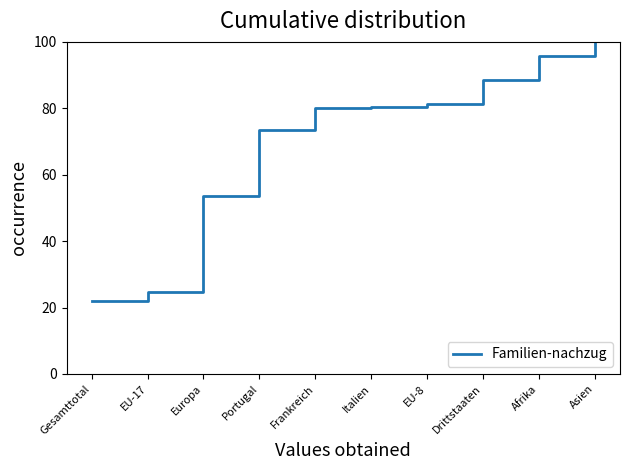

What is the approximate value at Afrika?

95.6